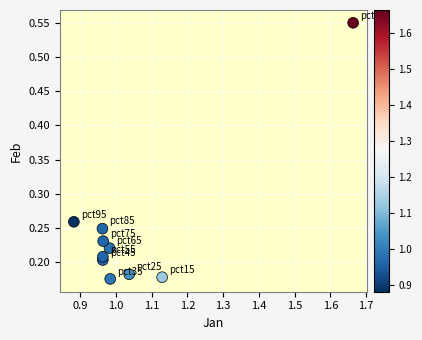

What is the range of Y values (max minus min)?

0.4